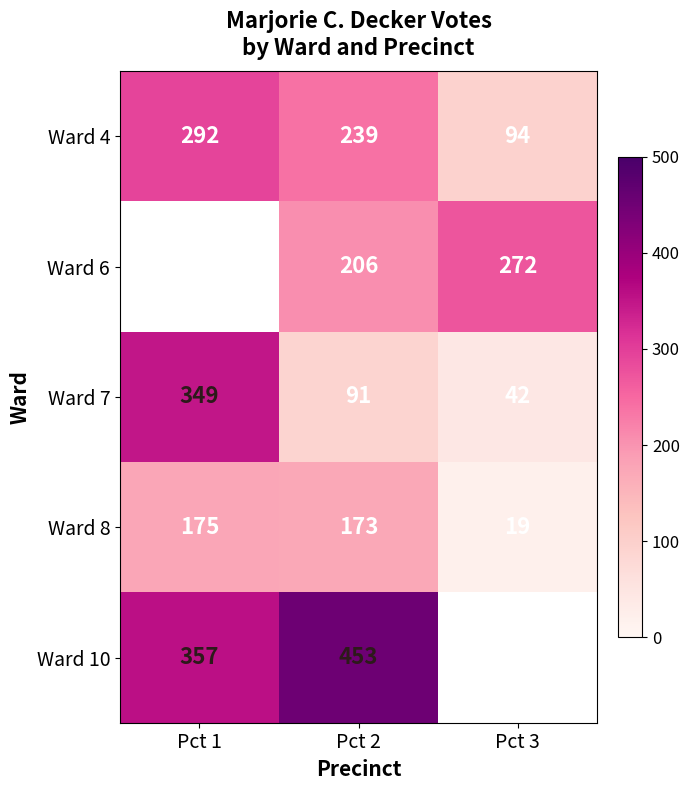

Is it true that Ward 7 equals 119.2 at Pct 1?

False